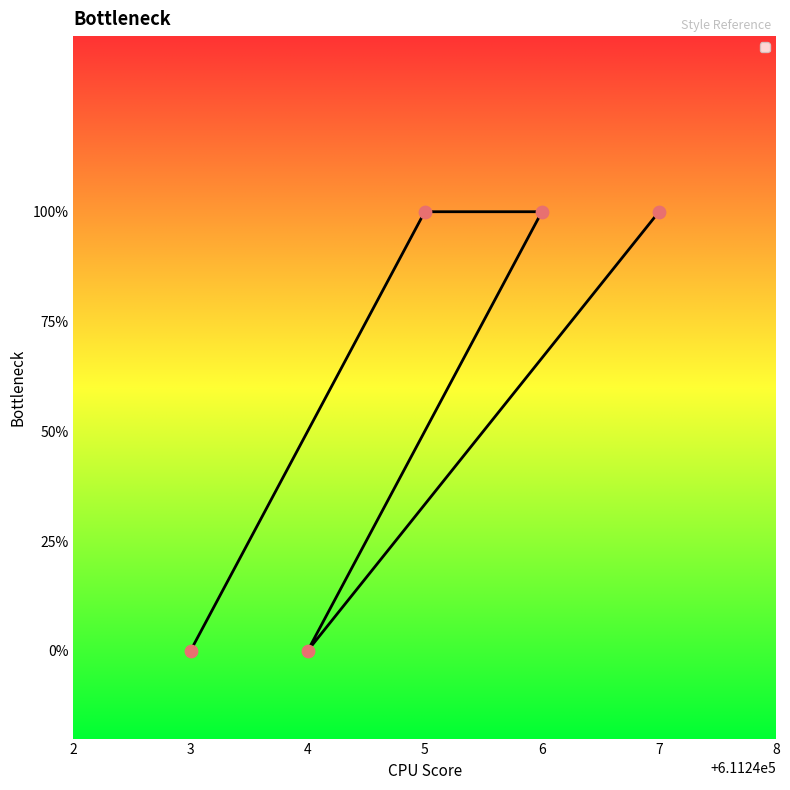

Which has a higher value, 4 or 7?

7